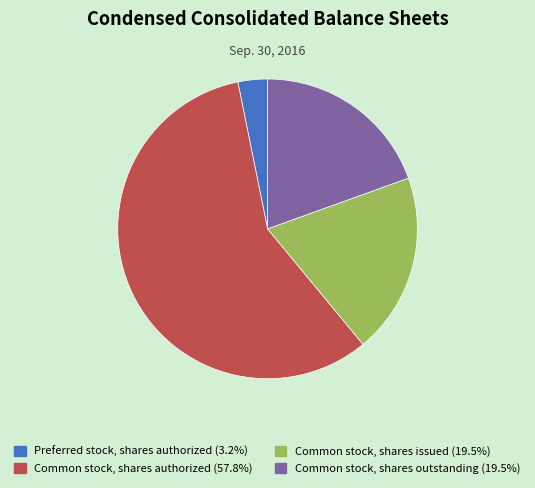

What is the ratio of the value at Common stock, shares issued to the value at Common stock, shares outstanding?

1.0